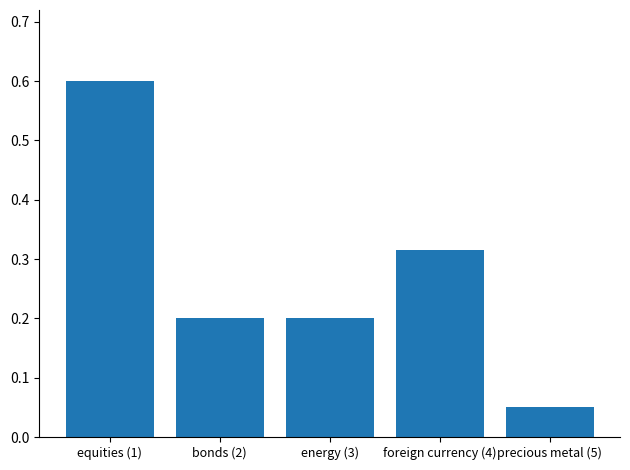

How many categories are shown in the chart?

5